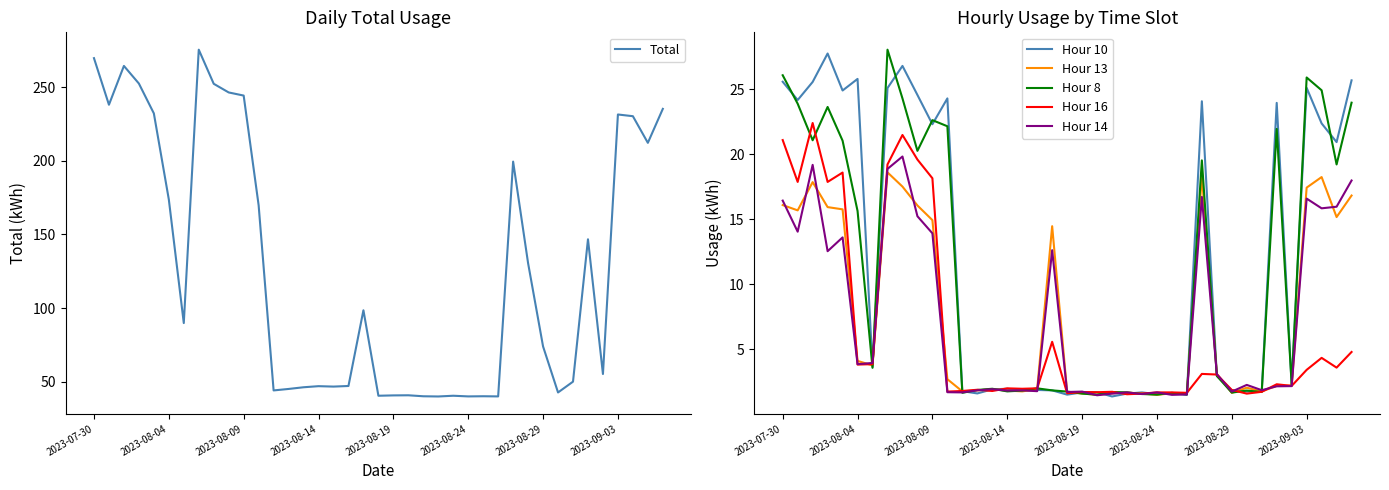

What is the difference between the second highest and second lowest values in the Hour 14 series?

17.7